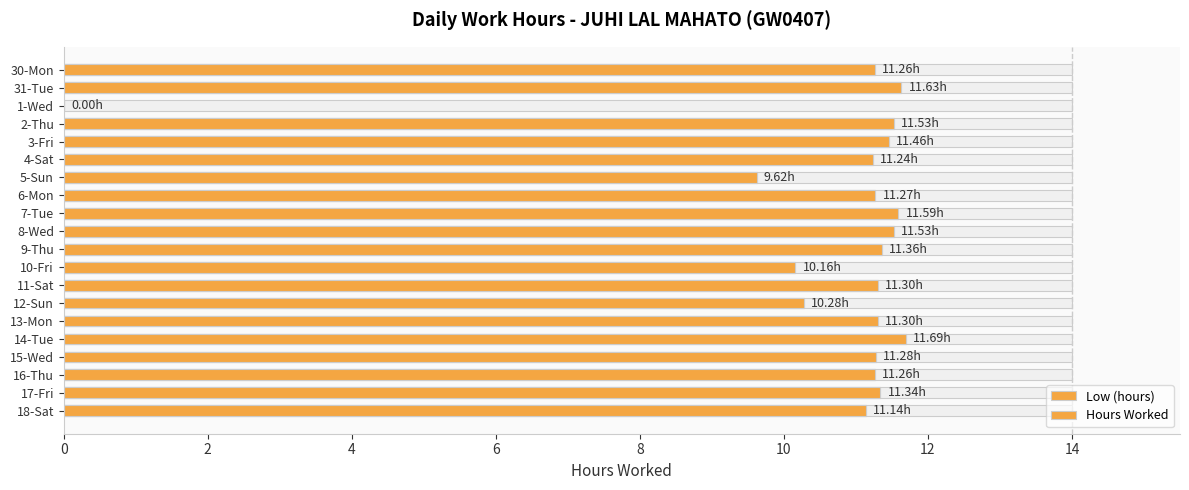

What is the maximum value for Hours Worked?

11.7